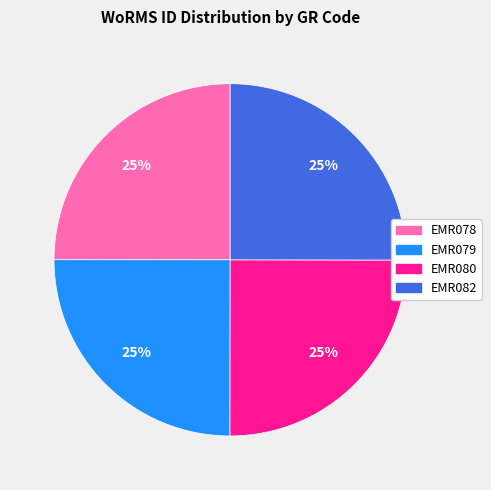

How many segments does this pie chart have?

4